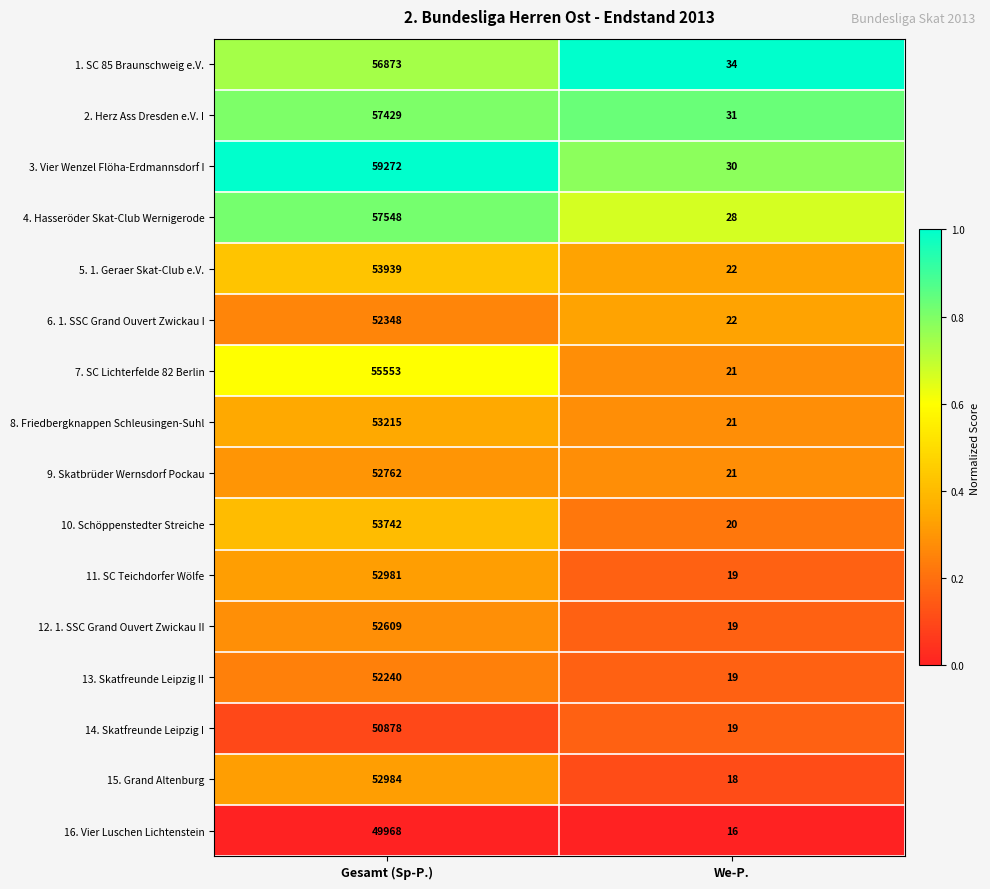

Which category has the lowest value across all series?

We-P.